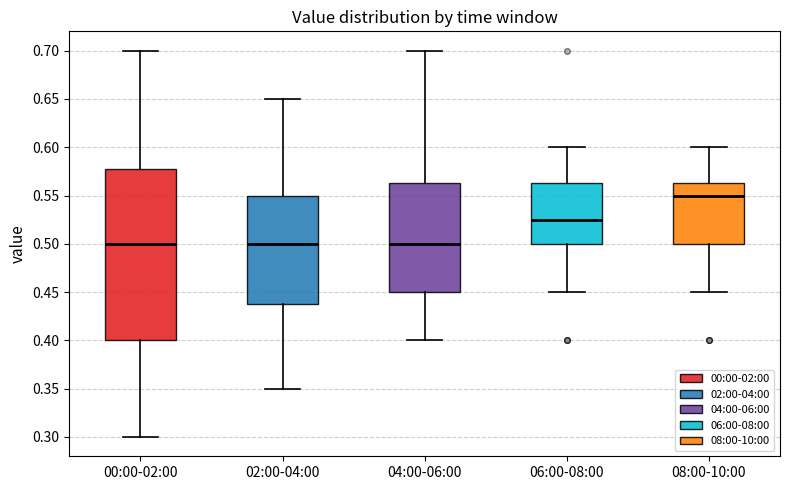

Reading left to right, transcribe this box plot: for each box, give where its median line is, the range the box spans, and where its two whiskers end, as read against the y-axis. The values are not printed on the chart, so give them approximately, as read against the axis.

00:00-02:00: median 0.500, box 0.400 to 0.580, whiskers 0.300 to 0.700
02:00-04:00: median 0.500, box 0.440 to 0.550, whiskers 0.350 to 0.650
04:00-06:00: median 0.500, box 0.450 to 0.565, whiskers 0.400 to 0.700
06:00-08:00: median 0.525, box 0.500 to 0.565, whiskers 0.450 to 0.600
08:00-10:00: median 0.550, box 0.500 to 0.565, whiskers 0.450 to 0.600